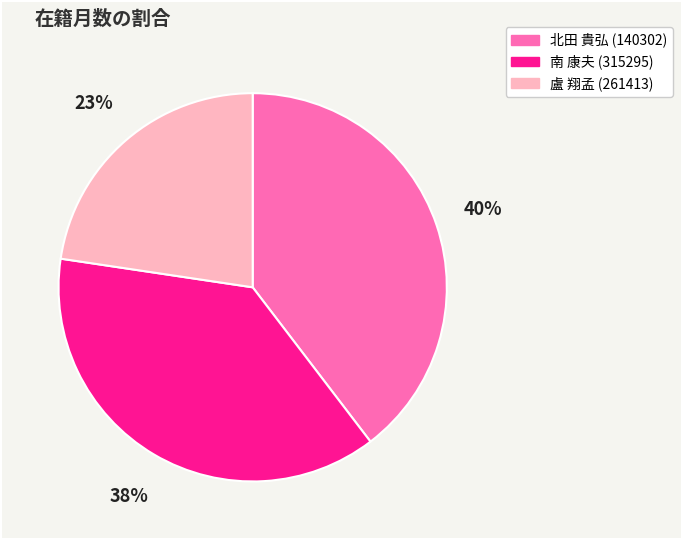

How many segments does this pie chart have?

3